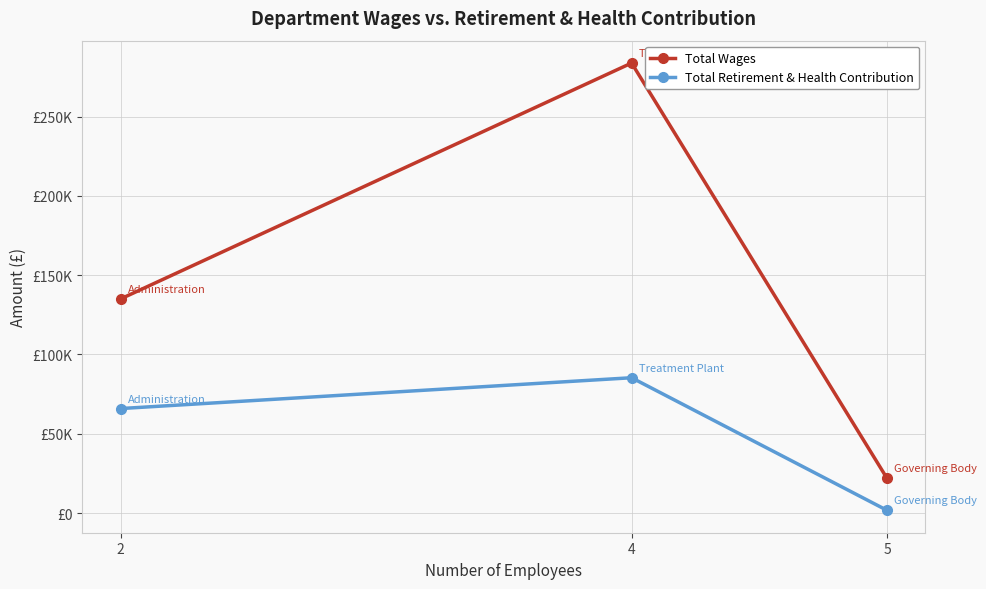

At which label is Total Wages closest to 152771?

2